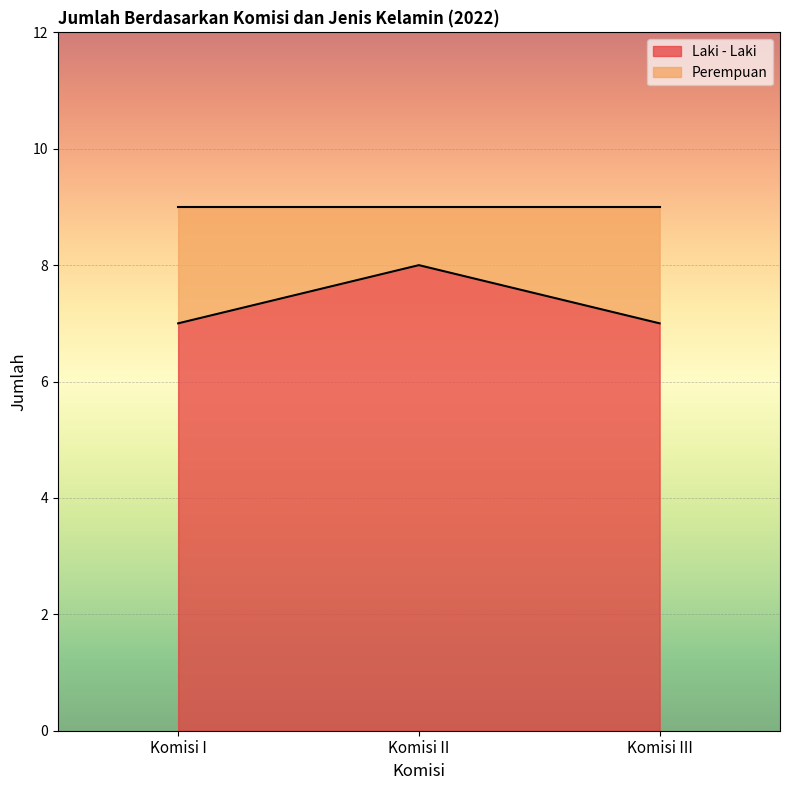

How many lines are shown in the chart?

2